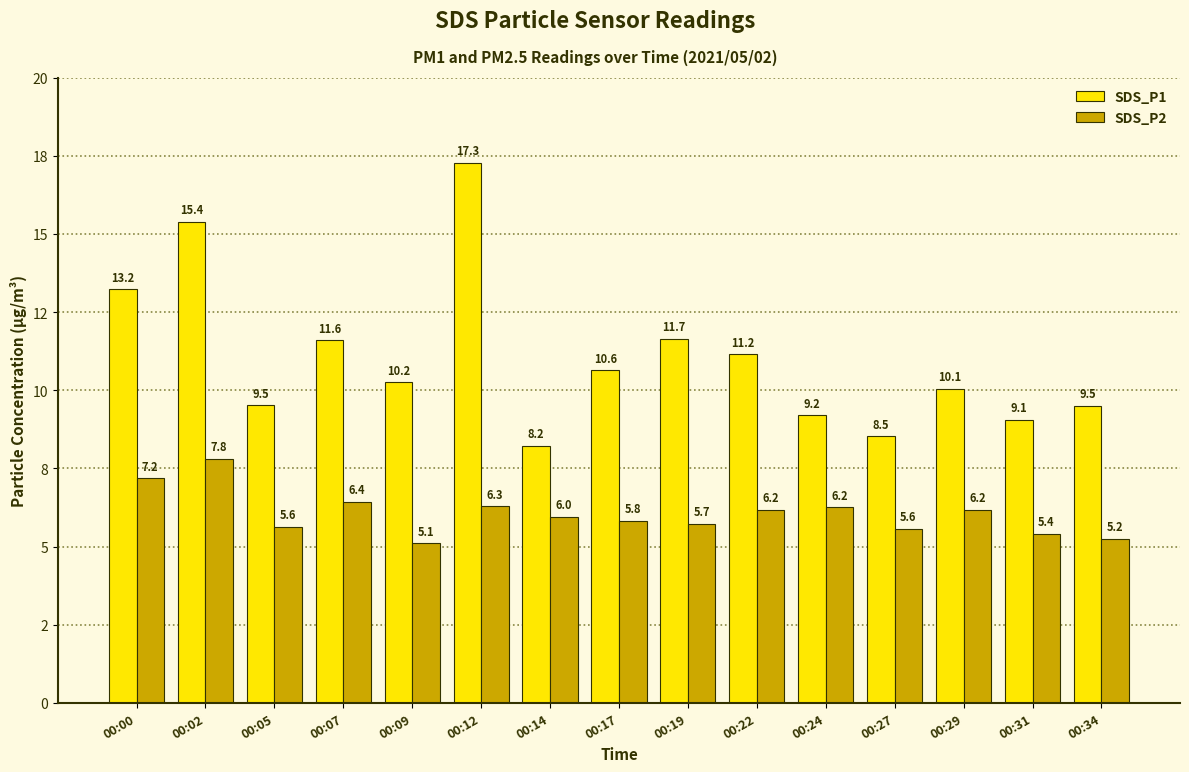

What is the maximum value for SDS_P2?

7.8